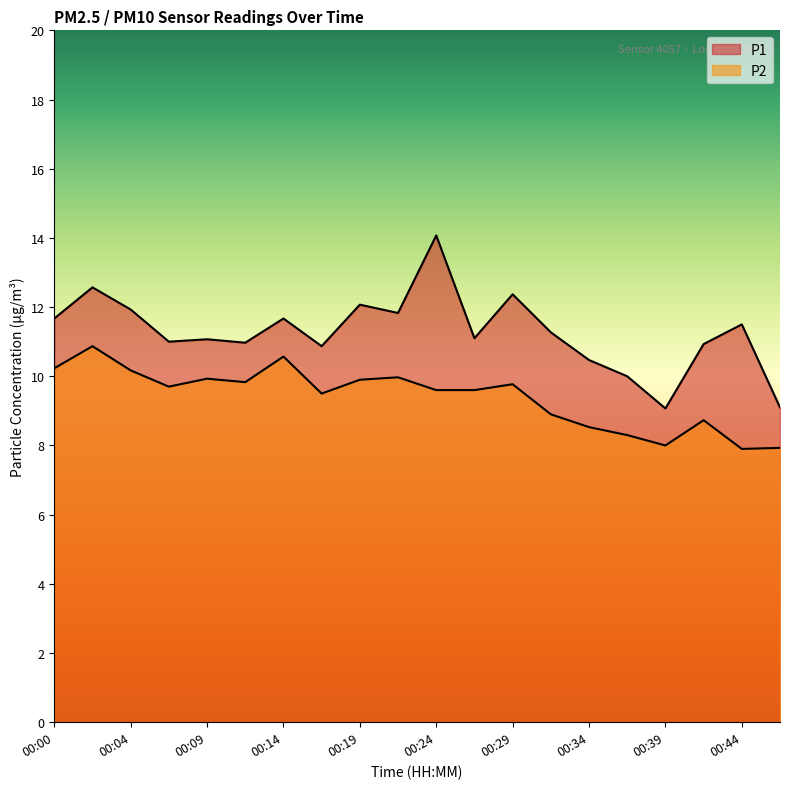

List the labels in order of P2 value, smallest first.

00:44, 00:46, 00:39, 00:36, 00:34, 00:41, 00:31, 00:17, 00:24, 00:27, 00:07, 00:29, 00:12, 00:19, 00:09, 00:22, 00:04, 00:00, 00:14, 00:02